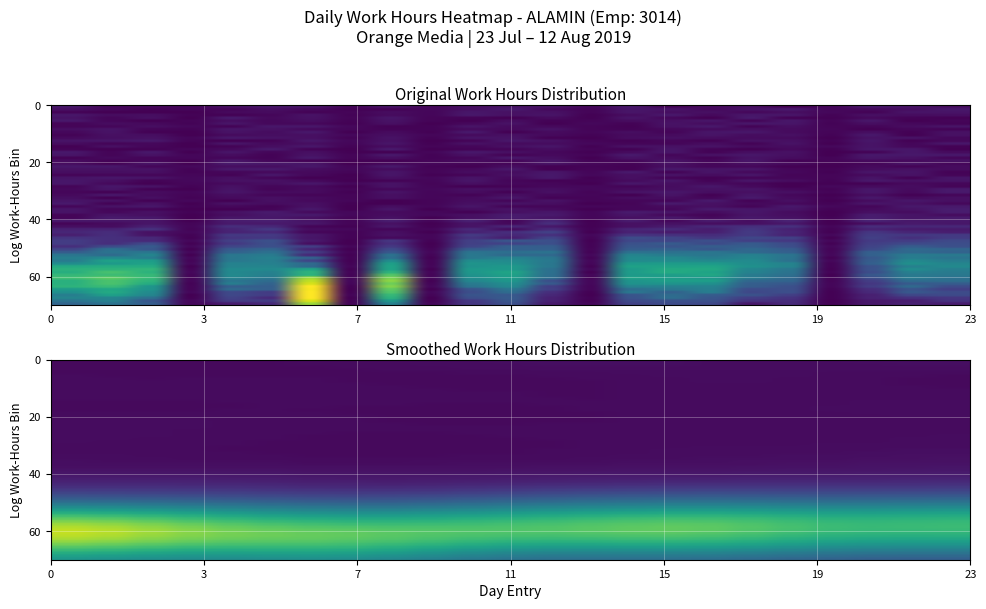

The value of 29_Mon at 12 is 8.2. True or false?

False